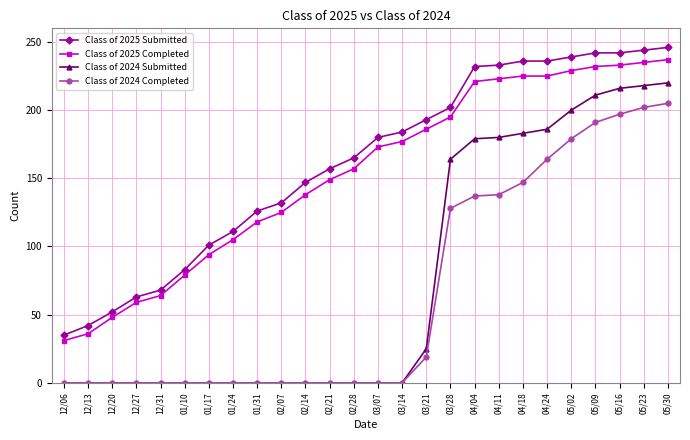

What is the maximum value for Class of 2025 Submitted?

246